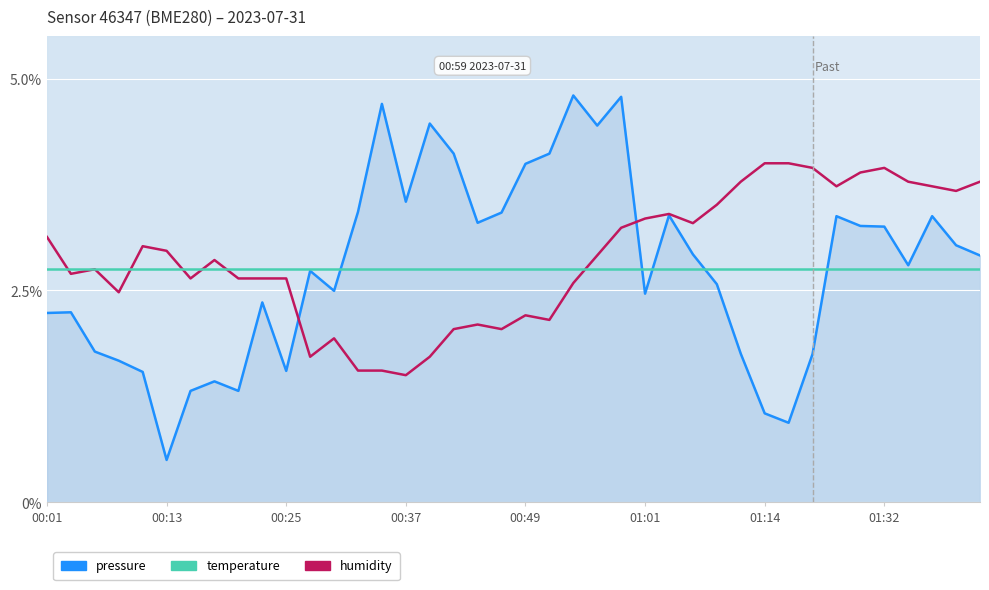

List the series in order of their peak value, lowest first.

humidity, temperature, pressure